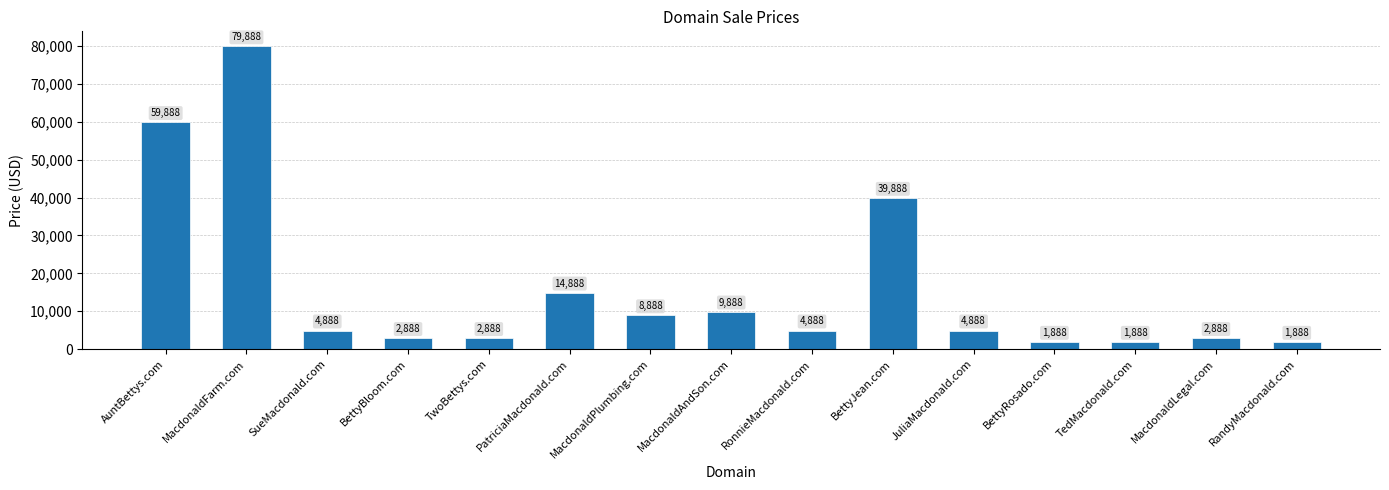

What is the sum of all values?

242320